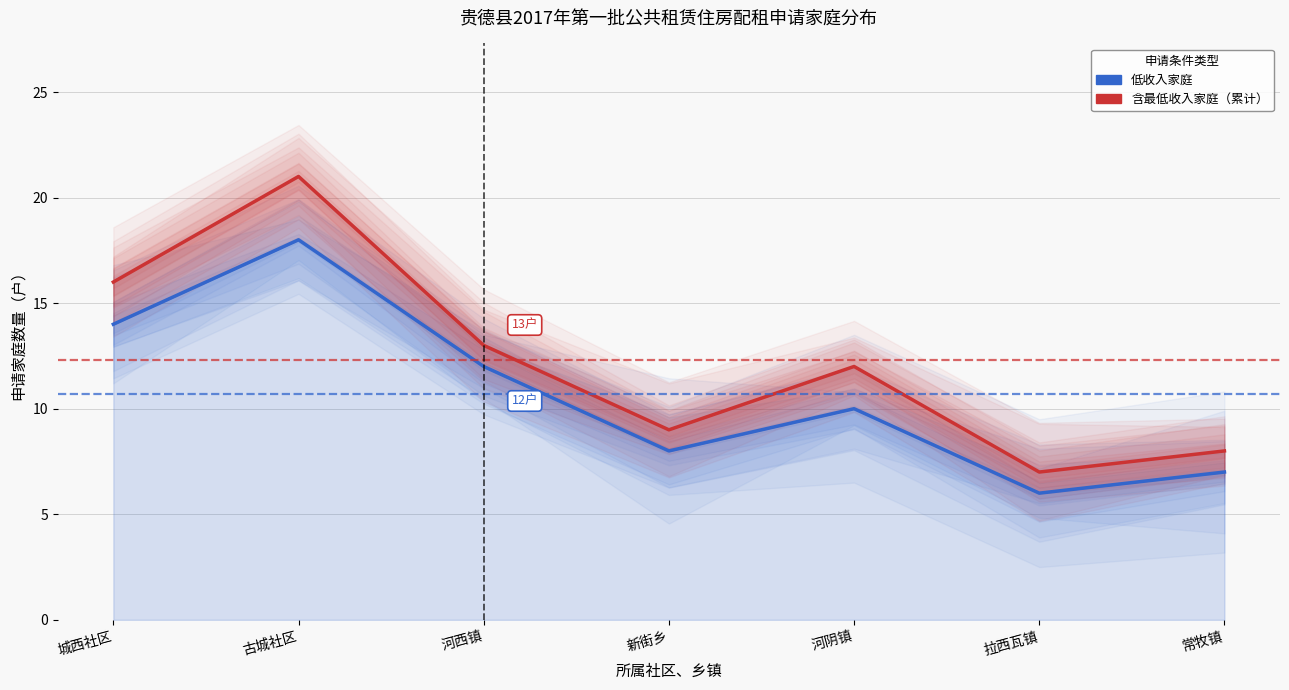

At how many categories does at least one series exceed 9?

4